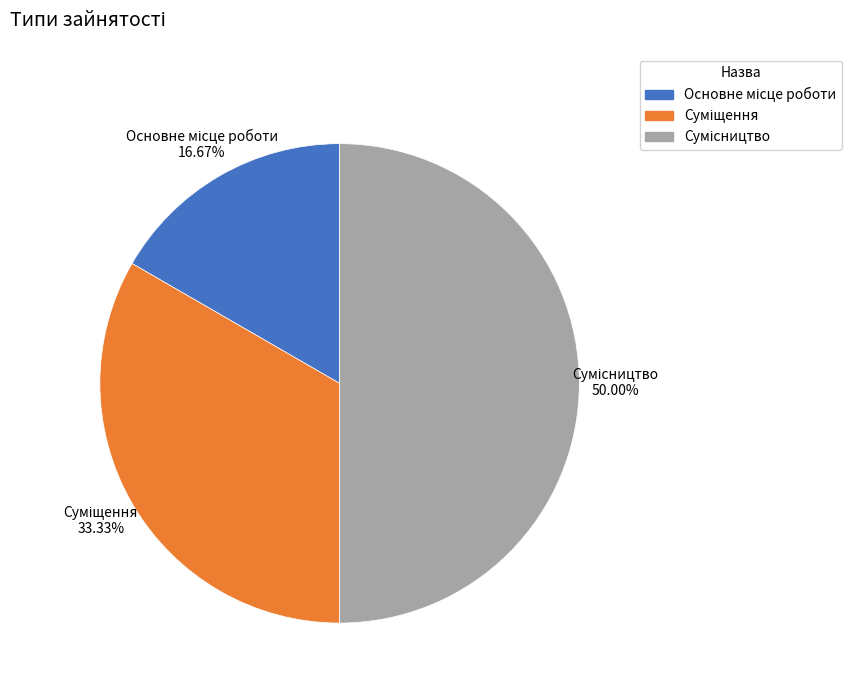

True or false: Суміщення accounts for 40% of the total.

False